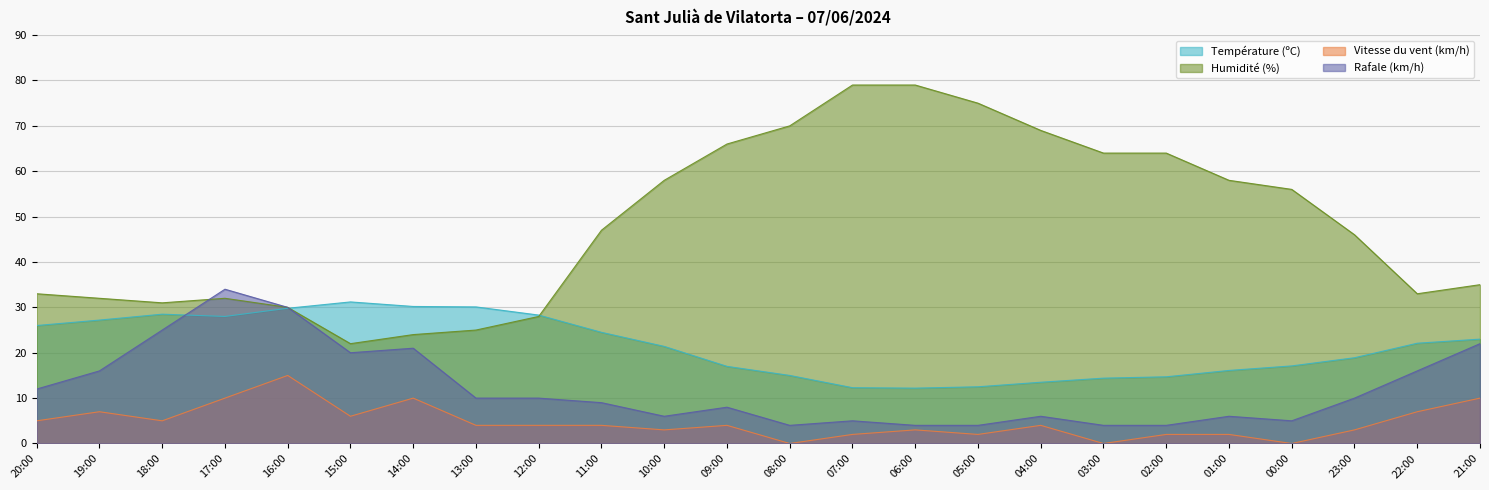

At which category does Vitesse du vent (km/h) reach its first local valley?

18:00